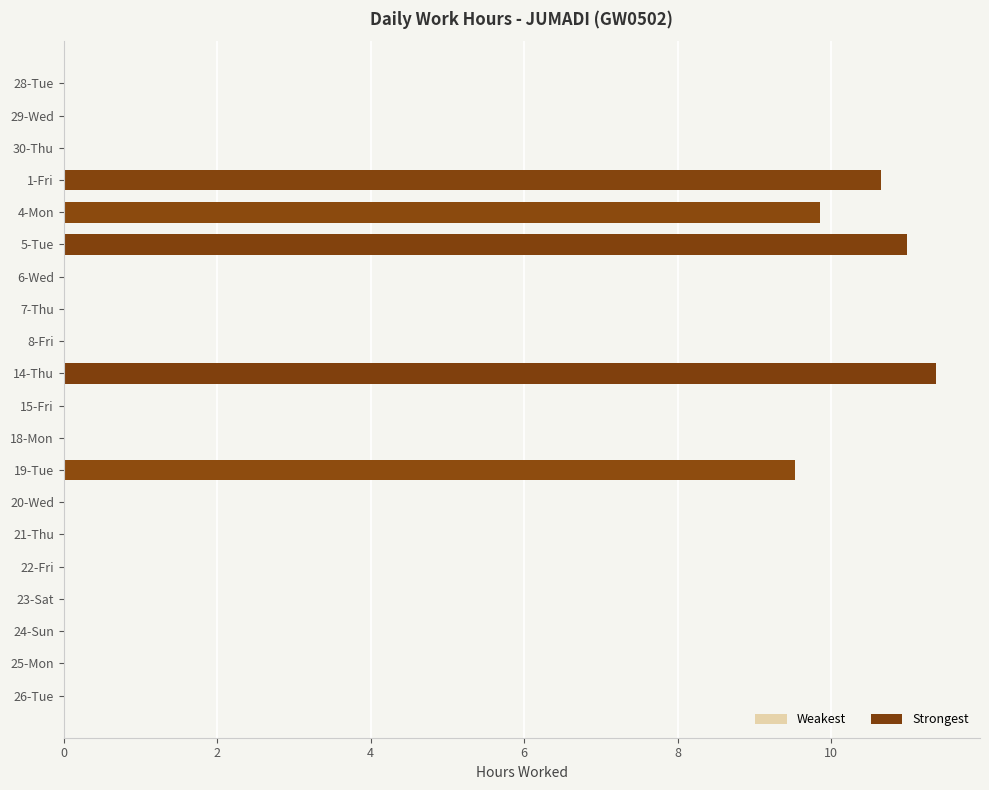

Where is the data nearest to the value 5?

19-Tue